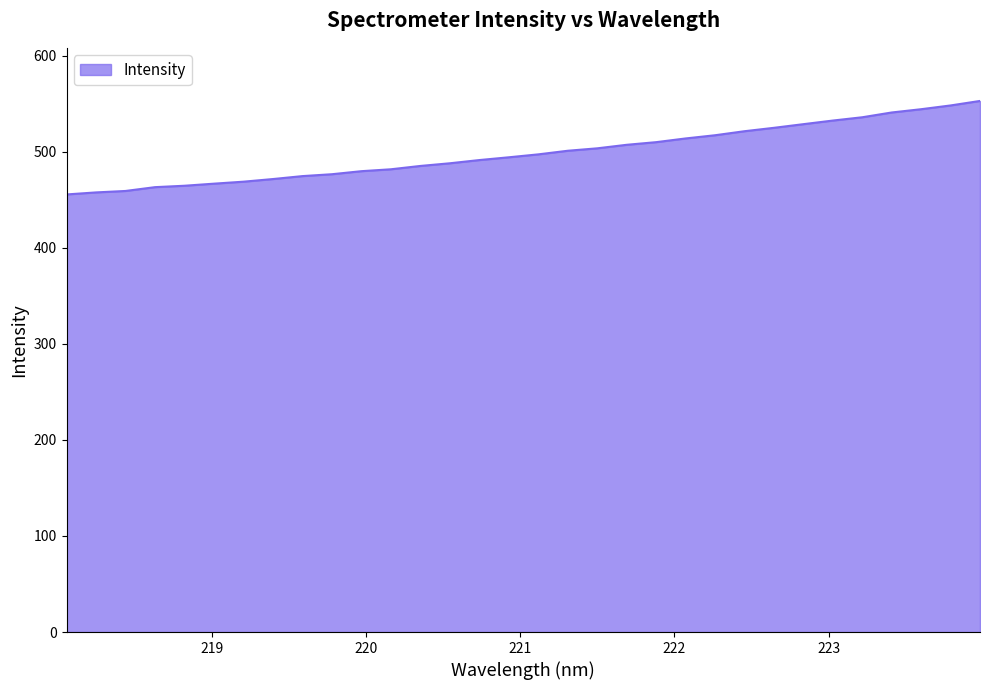

How many lines are shown in the chart?

1